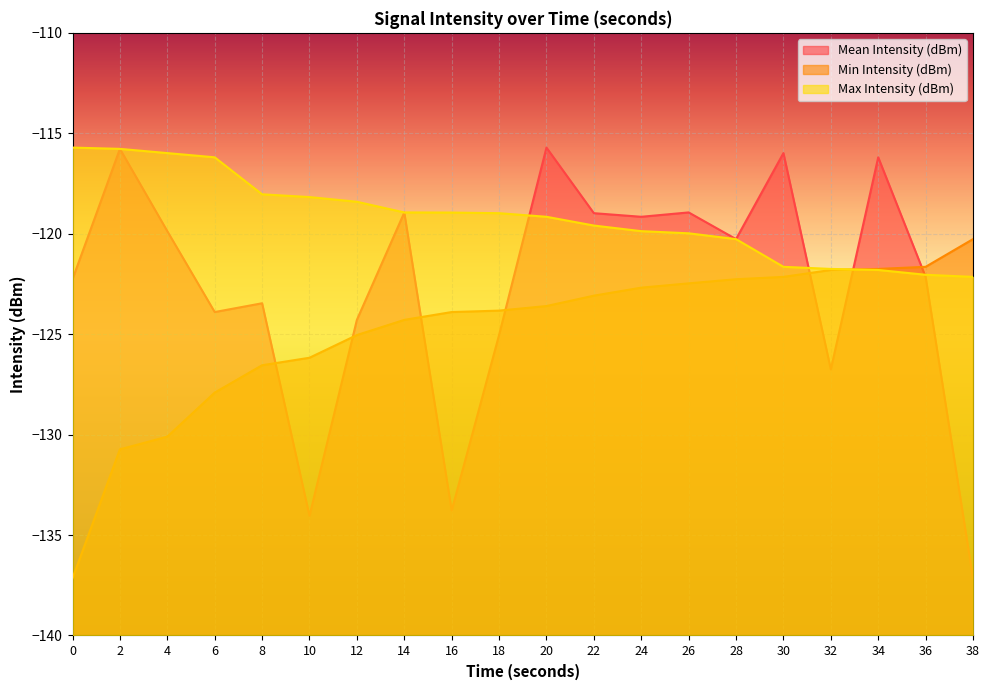

What is the total value across all series at 36?

-365.8